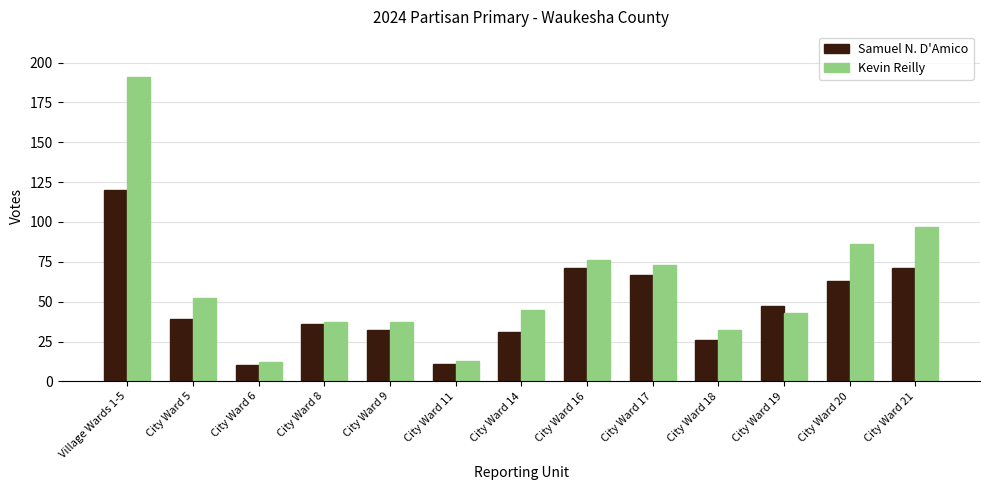

Reading left to right, transcribe all the data shown in this chart.

Samuel N. D'Amico: Village Wards 1-5=120	City Ward 5=39	City Ward 6=10	City Ward 8=36	City Ward 9=32	City Ward 11=11	City Ward 14=31	City Ward 16=71	City Ward 17=67	City Ward 18=26	City Ward 19=47	City Ward 20=63	City Ward 21=71
Kevin Reilly: Village Wards 1-5=191	City Ward 5=52	City Ward 6=12	City Ward 8=37	City Ward 9=37	City Ward 11=13	City Ward 14=45	City Ward 16=76	City Ward 17=73	City Ward 18=32	City Ward 19=43	City Ward 20=86	City Ward 21=97